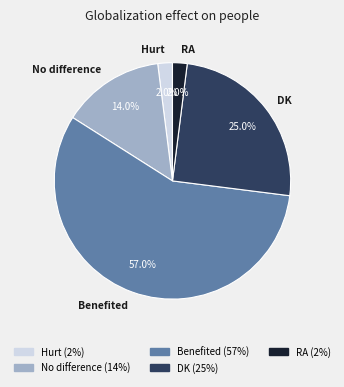

To the nearest percent, what portion does Benefited represent?

57%